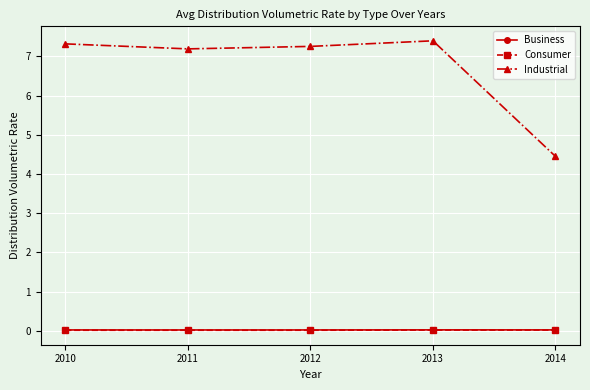

Is the value of Business at 2014 greater than the value of Industrial at 2011?

No